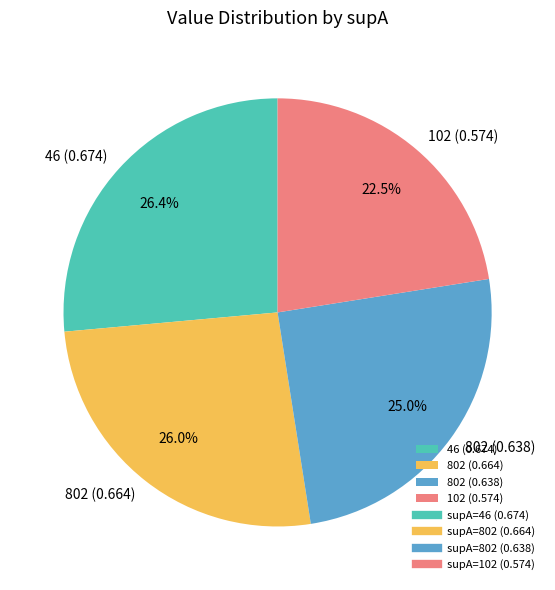

What percentage is NOT represented by 102 (0.574)?

77.5%